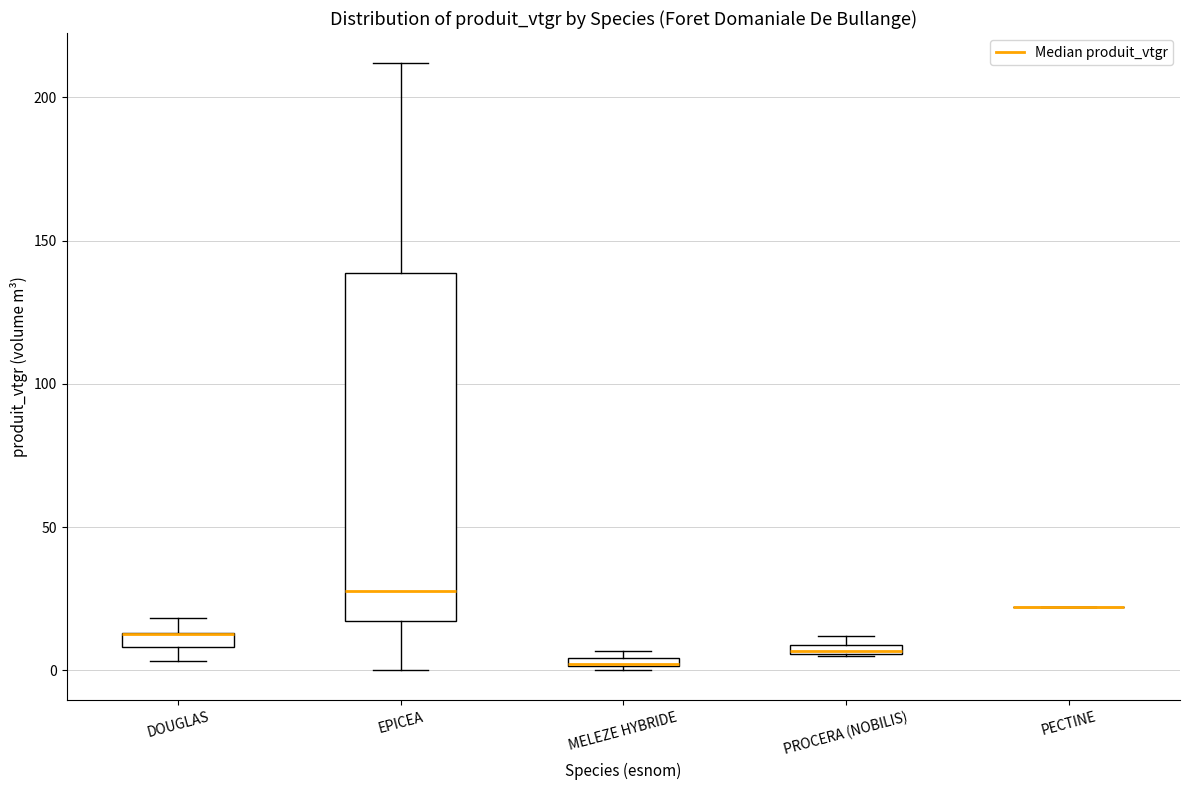

Where is the lower edge of the box for MELEZE HYBRIDE on the y-axis? The values are not printed on the chart, so give them approximately, as read against the axis.

0